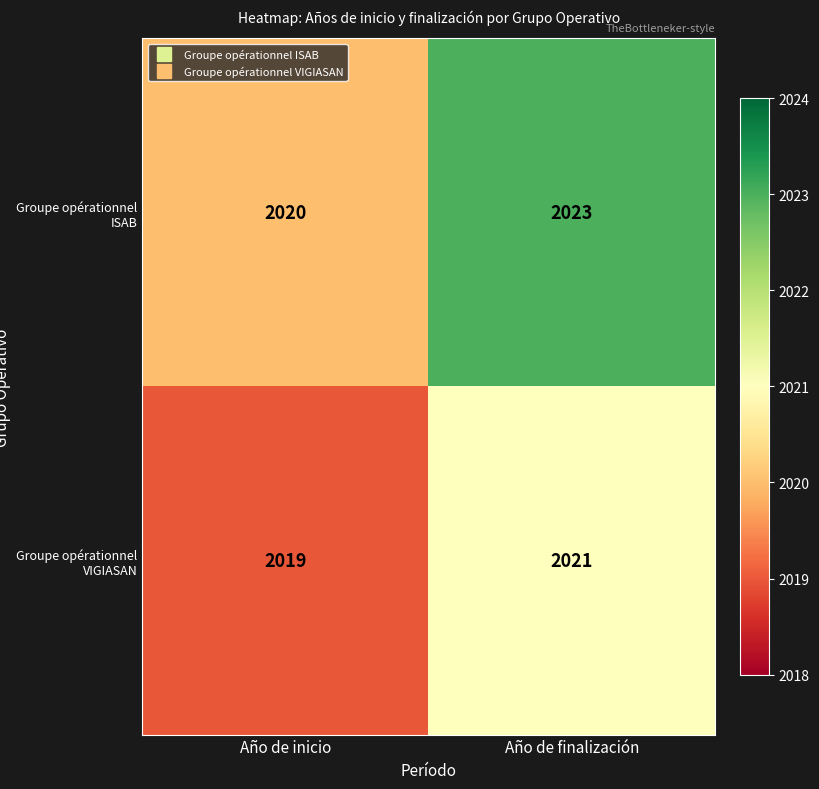

Which series has the largest range (max minus min)?

Groupe opérationnel ISAB